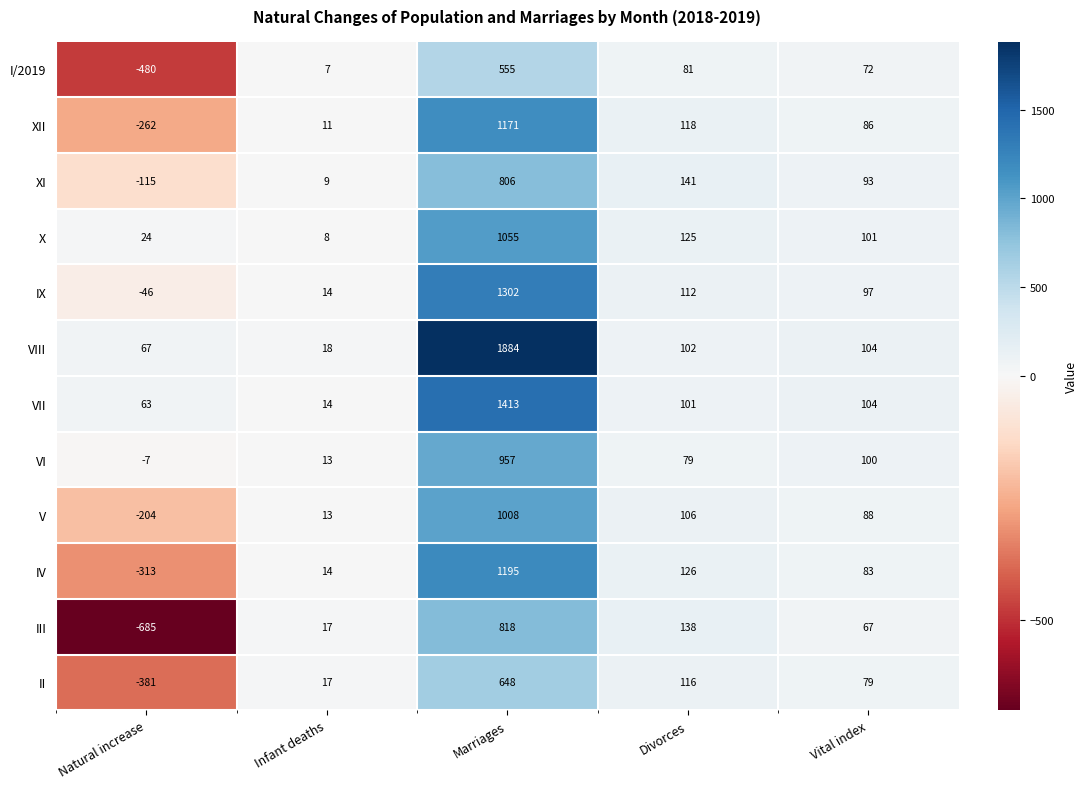

Rank the series by their maximum value, from highest to lowest.

VIII, VII, IX, IV, XII, X, V, VI, III, XI, II, I/2019